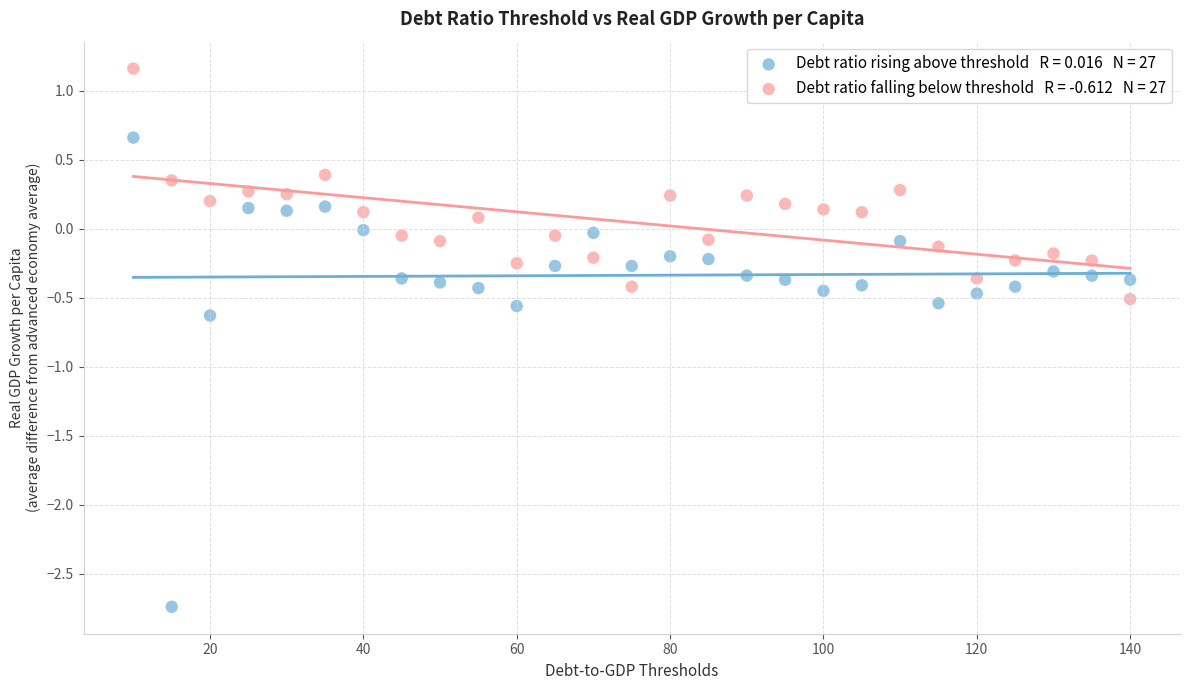

Across all data points, what is the range of X values (max minus min)?

130.0